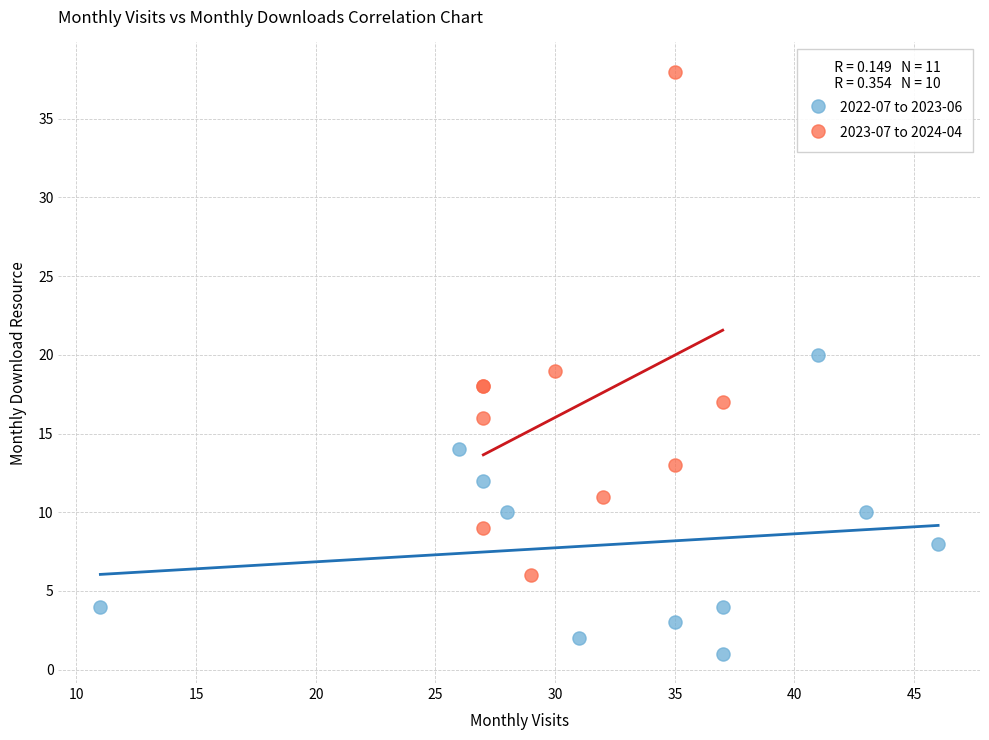

Which series reaches the maximum Y coordinate?

2023-07 to 2024-04